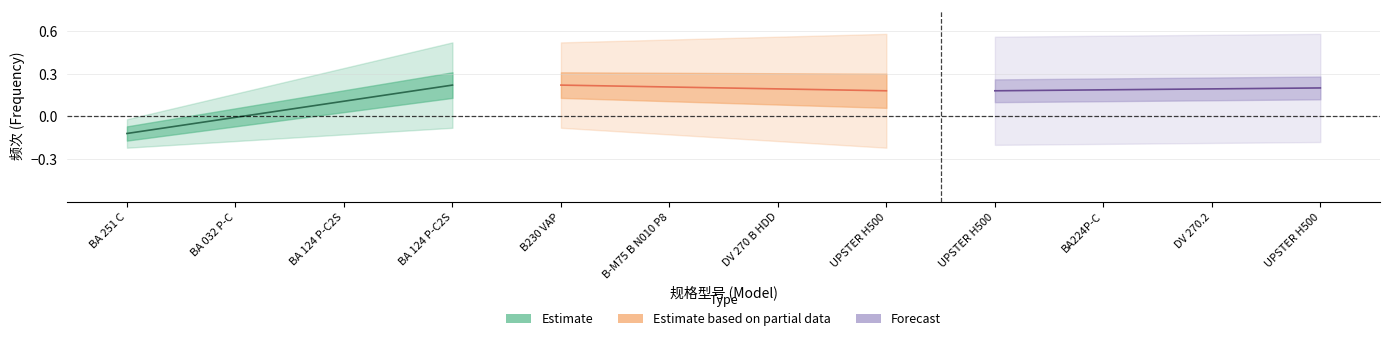

Which series changed the most between BA 251 C and BA 124 P-C2S?

Estimate